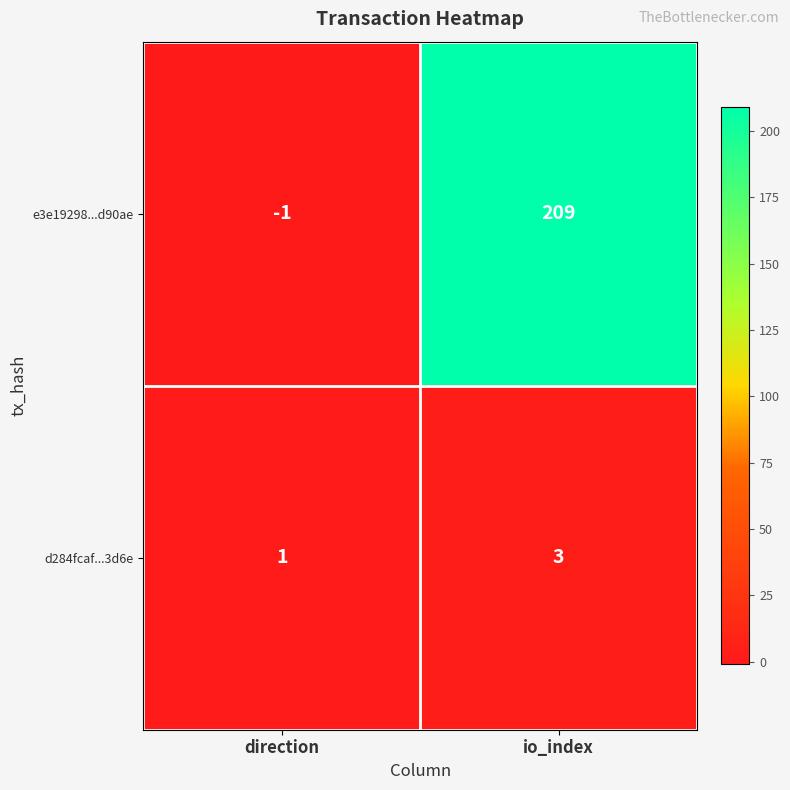

What is the difference between the highest and lowest values at direction?

2